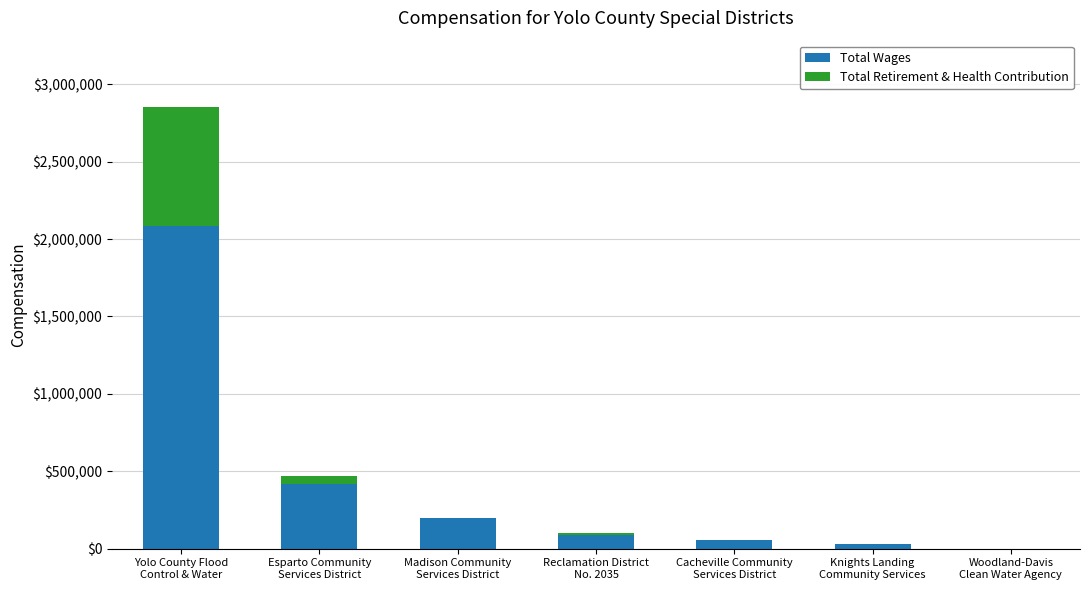

At which category is the sum across all series the highest?

Yolo County Flood
Control & Water